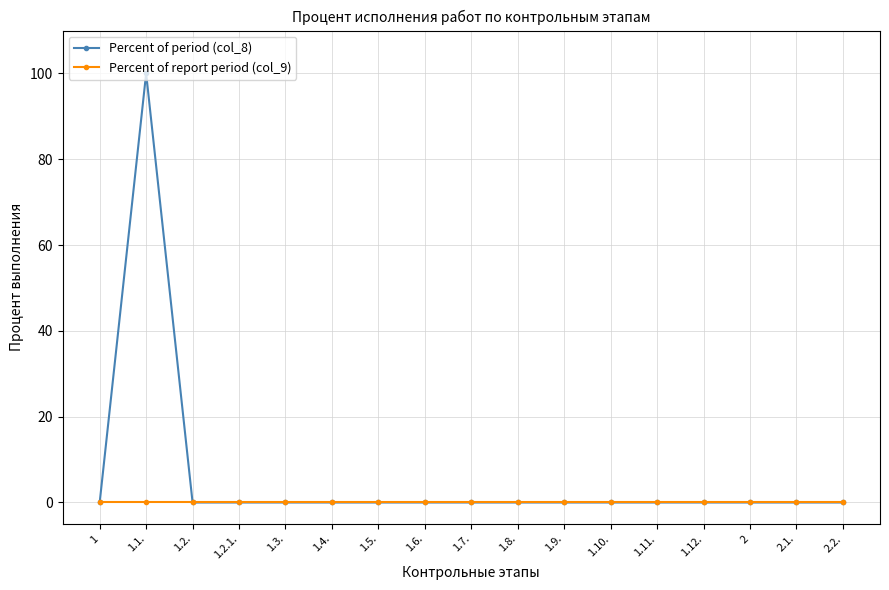

True or false: Percent of period (col_8) has a value of 60 at 1.9..

False